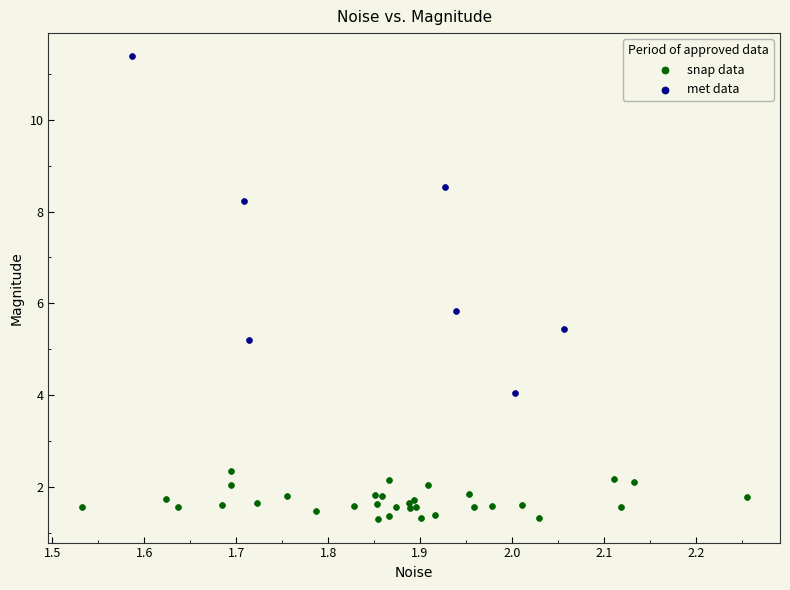

Which series has the largest Y range (max minus min)?

met data